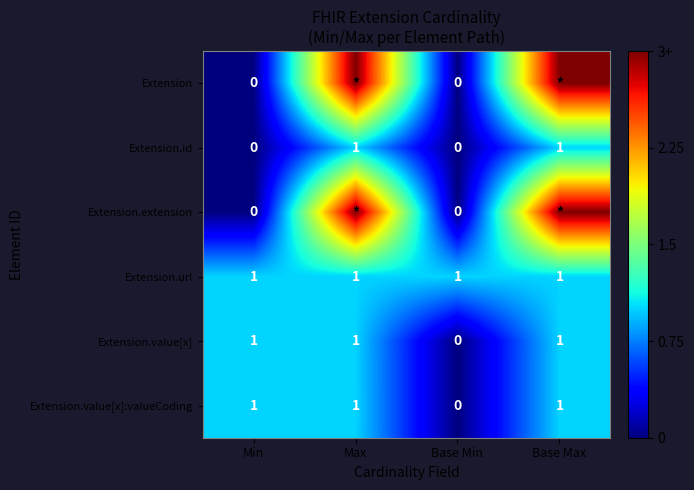

True or false: Extension.url has a value of 2 at Base Max.

False